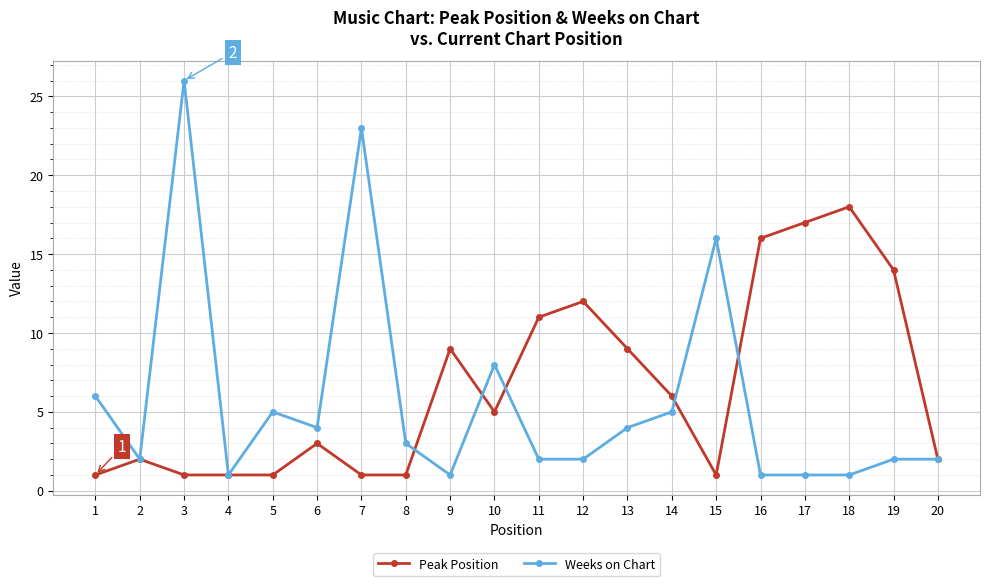

How many lines are shown in the chart?

2